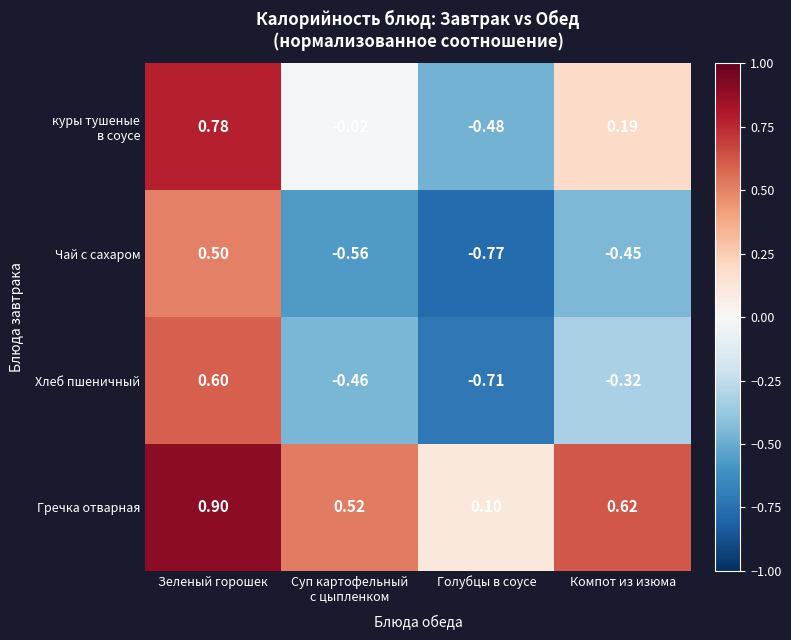

At which label does Хлеб пшеничный first exceed 0?

Зеленый горошек